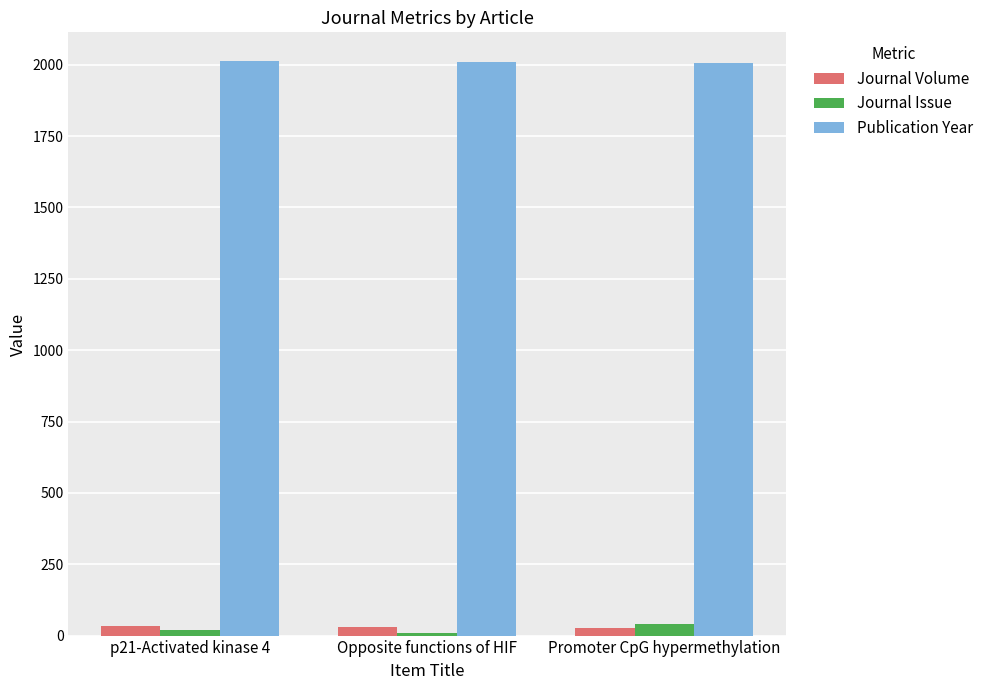

What is the difference between the Journal Volume values at p21-Activated kinase 4 and Opposite functions of HIF?

2